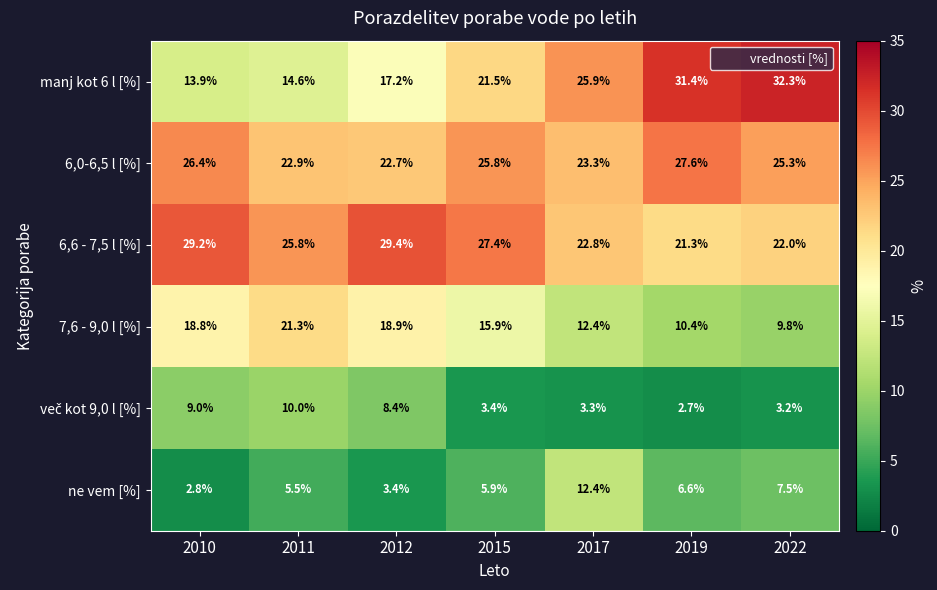

What is the greatest value displayed?

32.3